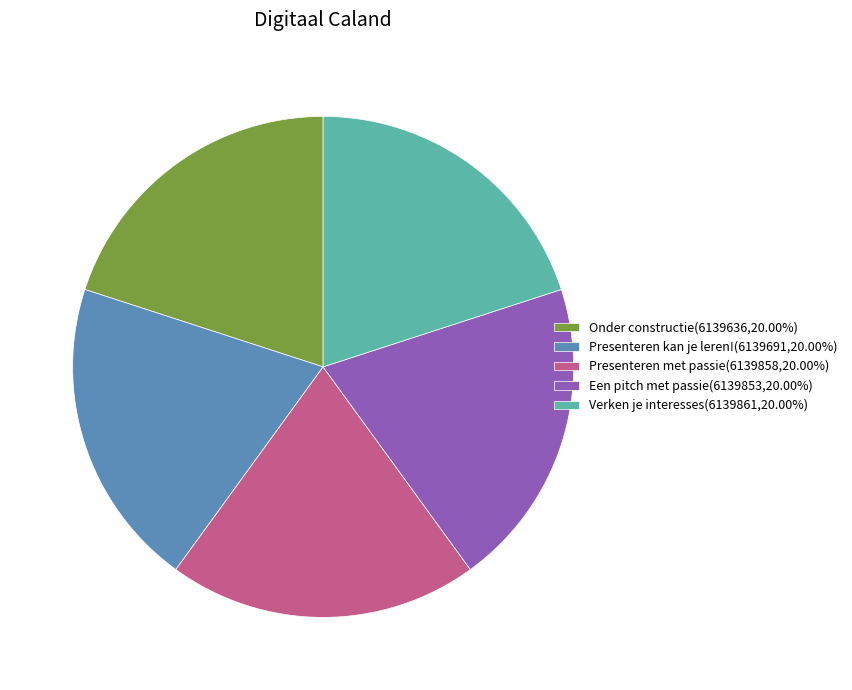

Do Presenteren kan je leren! and Presenteren met passie together represent more than half of the pie?

No